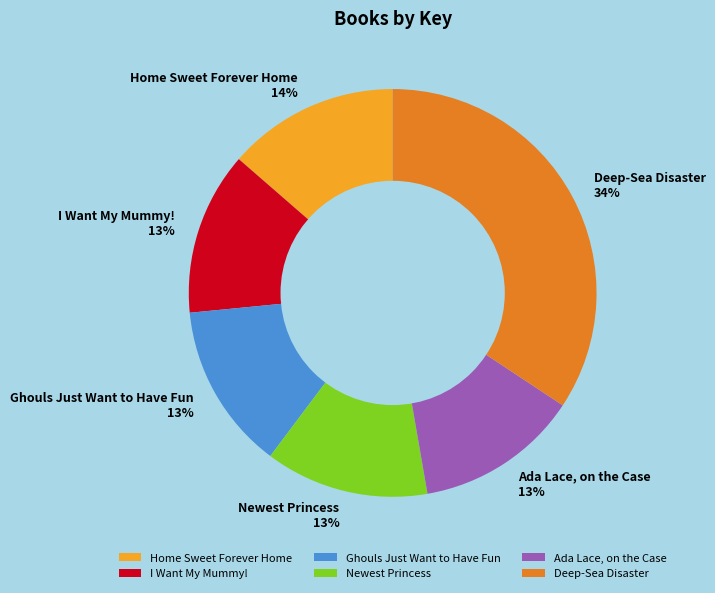

Do Home Sweet Forever Home and Newest Princess together represent more than half of the pie?

No